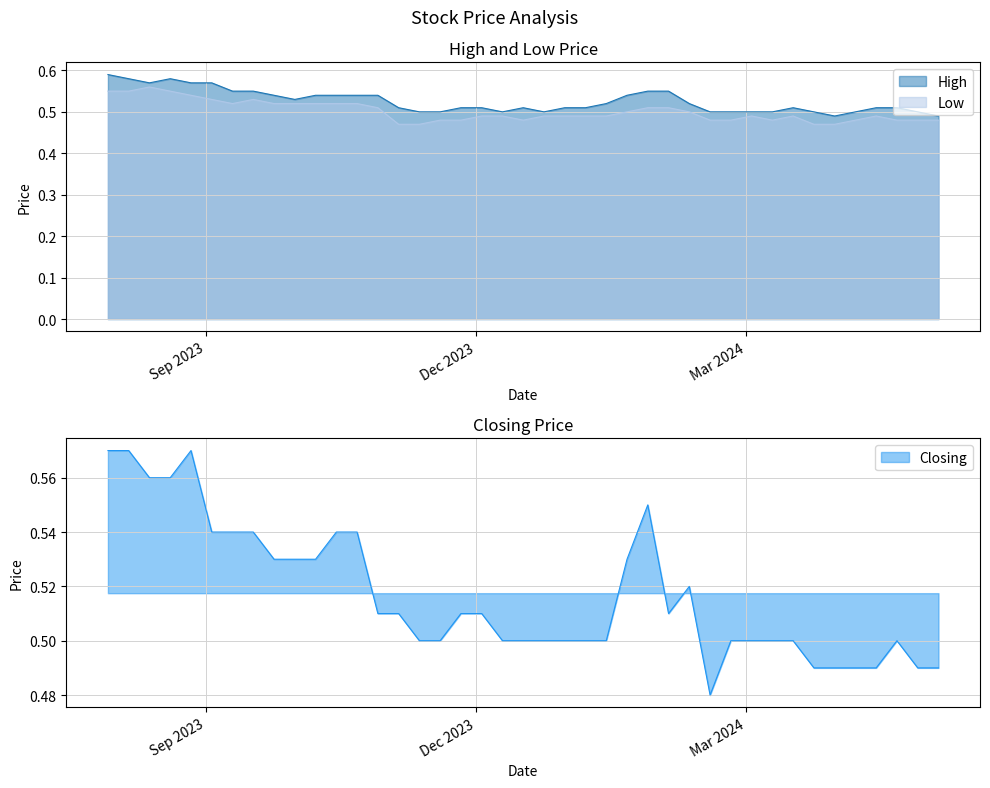

At which category is the sum across all series the highest?

30/07/2023